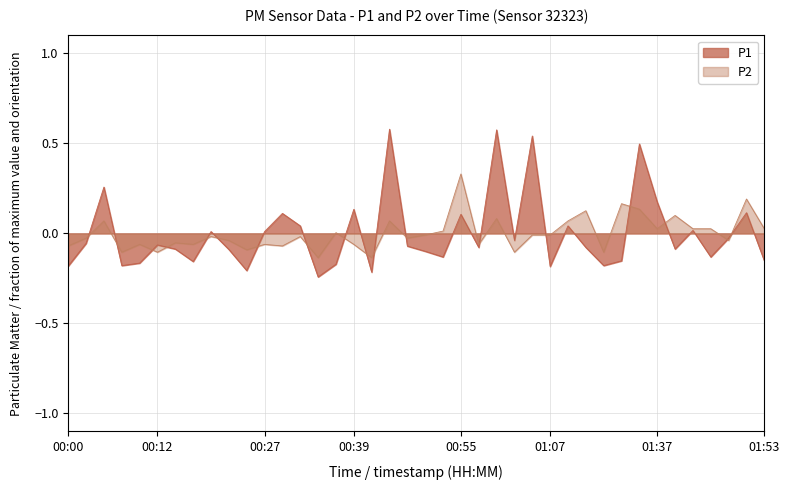

How many interior local peaks does the P2 series have?

14